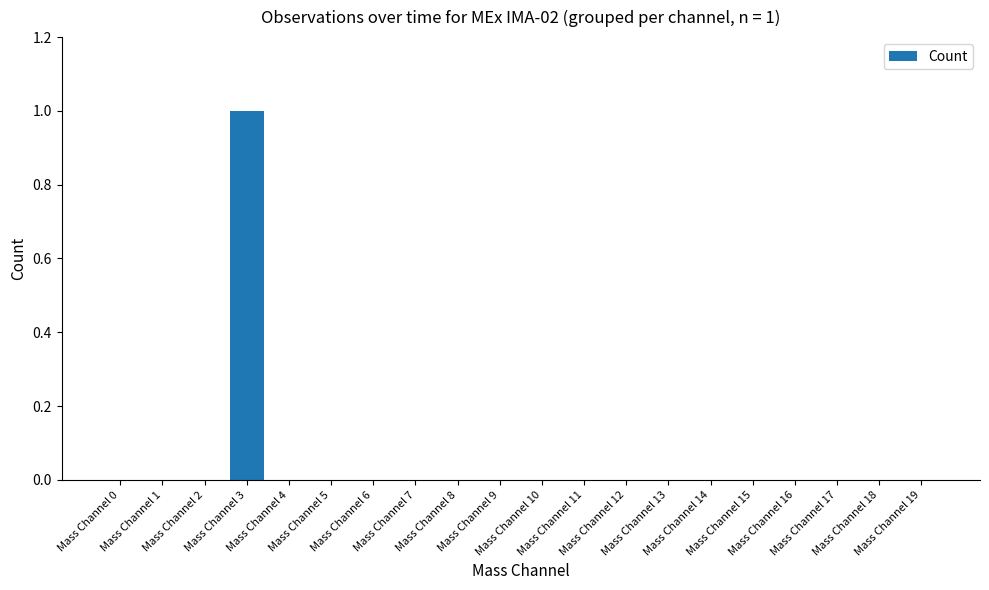

What is the maximum value shown in the chart?

1